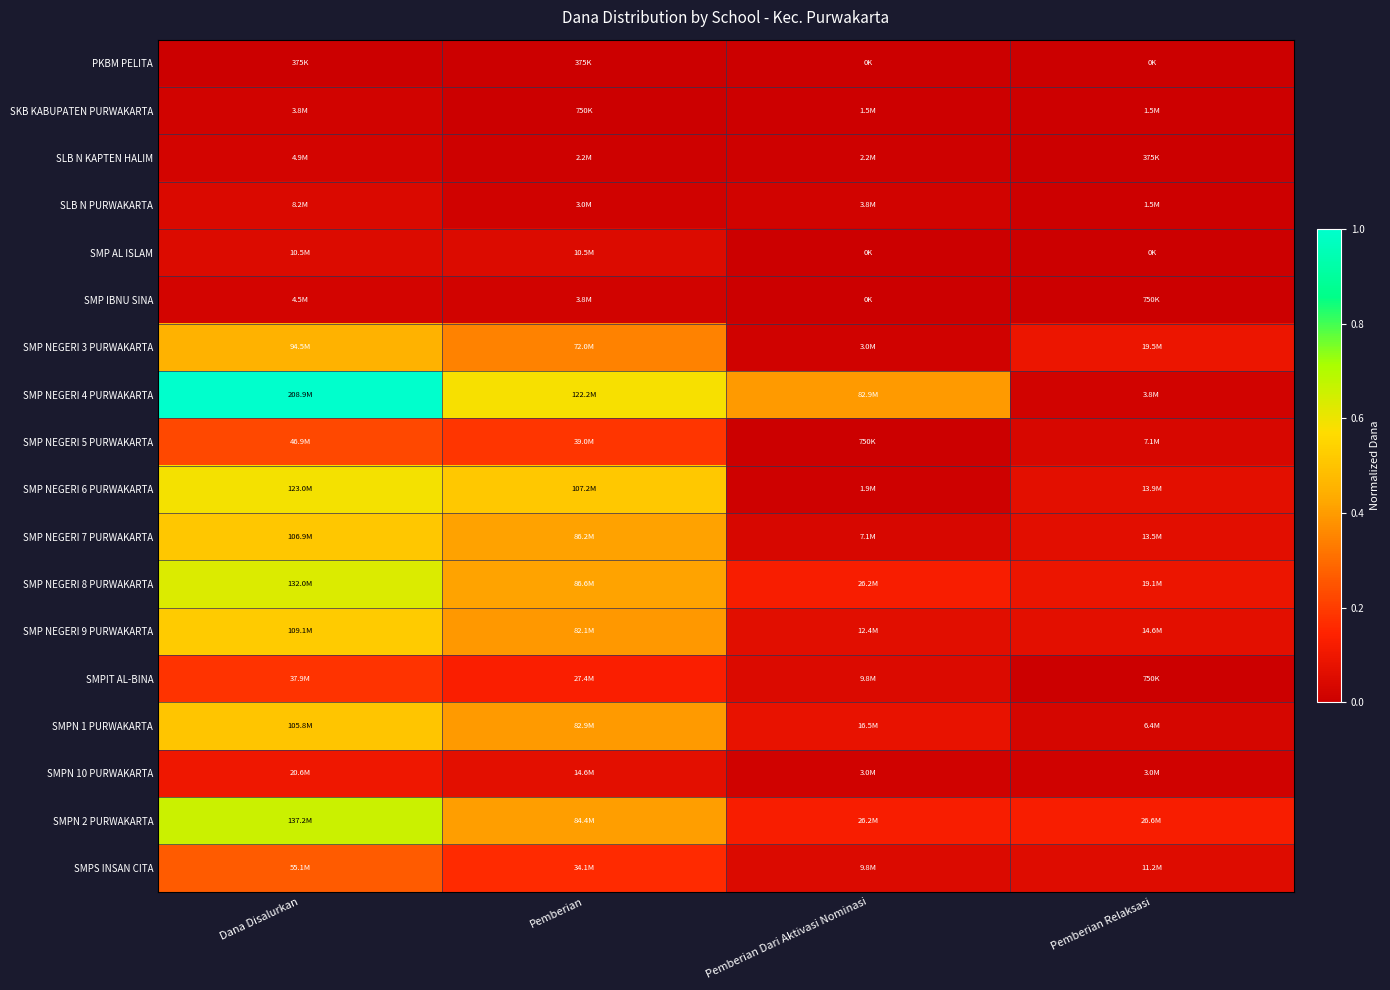

Reading right to left, extract all data points from this chart.

PKBM PELITA: Pemberian Relaksasi=0.0	Pemberian Dari Aktivasi Nominasi=0.0	Pemberian=0.0	Dana Disalurkan=0.0
SKB KABUPATEN PURWAKARTA: Pemberian Relaksasi=0.0	Pemberian Dari Aktivasi Nominasi=0.0	Pemberian=0.0	Dana Disalurkan=0.0
SLB N KAPTEN HALIM: Pemberian Relaksasi=0.0	Pemberian Dari Aktivasi Nominasi=0.0	Pemberian=0.0	Dana Disalurkan=0.0
SLB N PURWAKARTA: Pemberian Relaksasi=0.0	Pemberian Dari Aktivasi Nominasi=0.0	Pemberian=0.0	Dana Disalurkan=0.0
SMP AL ISLAM: Pemberian Relaksasi=0.0	Pemberian Dari Aktivasi Nominasi=0.0	Pemberian=0.1	Dana Disalurkan=0.1
SMP IBNU SINA: Pemberian Relaksasi=0.0	Pemberian Dari Aktivasi Nominasi=0.0	Pemberian=0.0	Dana Disalurkan=0.0
SMP NEGERI 3 PURWAKARTA: Pemberian Relaksasi=0.1	Pemberian Dari Aktivasi Nominasi=0.0	Pemberian=0.3	Dana Disalurkan=0.5
SMP NEGERI 4 PURWAKARTA: Pemberian Relaksasi=0.0	Pemberian Dari Aktivasi Nominasi=0.4	Pemberian=0.6	Dana Disalurkan=1.0
SMP NEGERI 5 PURWAKARTA: Pemberian Relaksasi=0.0	Pemberian Dari Aktivasi Nominasi=0.0	Pemberian=0.2	Dana Disalurkan=0.2
SMP NEGERI 6 PURWAKARTA: Pemberian Relaksasi=0.1	Pemberian Dari Aktivasi Nominasi=0.0	Pemberian=0.5	Dana Disalurkan=0.6
SMP NEGERI 7 PURWAKARTA: Pemberian Relaksasi=0.1	Pemberian Dari Aktivasi Nominasi=0.0	Pemberian=0.4	Dana Disalurkan=0.5
SMP NEGERI 8 PURWAKARTA: Pemberian Relaksasi=0.1	Pemberian Dari Aktivasi Nominasi=0.1	Pemberian=0.4	Dana Disalurkan=0.6
SMP NEGERI 9 PURWAKARTA: Pemberian Relaksasi=0.1	Pemberian Dari Aktivasi Nominasi=0.1	Pemberian=0.4	Dana Disalurkan=0.5
SMPIT AL-BINA: Pemberian Relaksasi=0.0	Pemberian Dari Aktivasi Nominasi=0.0	Pemberian=0.1	Dana Disalurkan=0.2
SMPN 1 PURWAKARTA: Pemberian Relaksasi=0.0	Pemberian Dari Aktivasi Nominasi=0.1	Pemberian=0.4	Dana Disalurkan=0.5
SMPN 10 PURWAKARTA: Pemberian Relaksasi=0.0	Pemberian Dari Aktivasi Nominasi=0.0	Pemberian=0.1	Dana Disalurkan=0.1
SMPN 2 PURWAKARTA: Pemberian Relaksasi=0.1	Pemberian Dari Aktivasi Nominasi=0.1	Pemberian=0.4	Dana Disalurkan=0.7
SMPS INSAN CITA: Pemberian Relaksasi=0.1	Pemberian Dari Aktivasi Nominasi=0.0	Pemberian=0.2	Dana Disalurkan=0.3